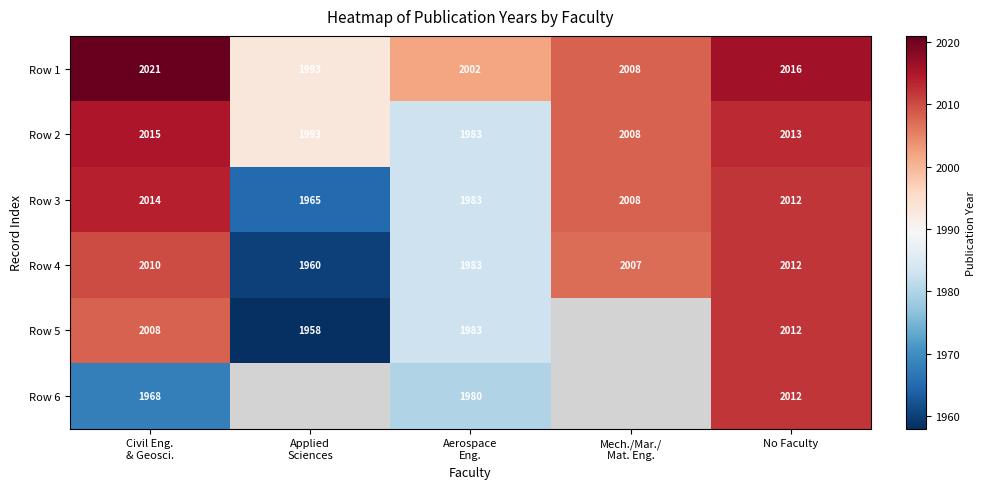

Is the value of Row 2 at Applied Sciences greater than the value of Row 3 at No Faculty?

No